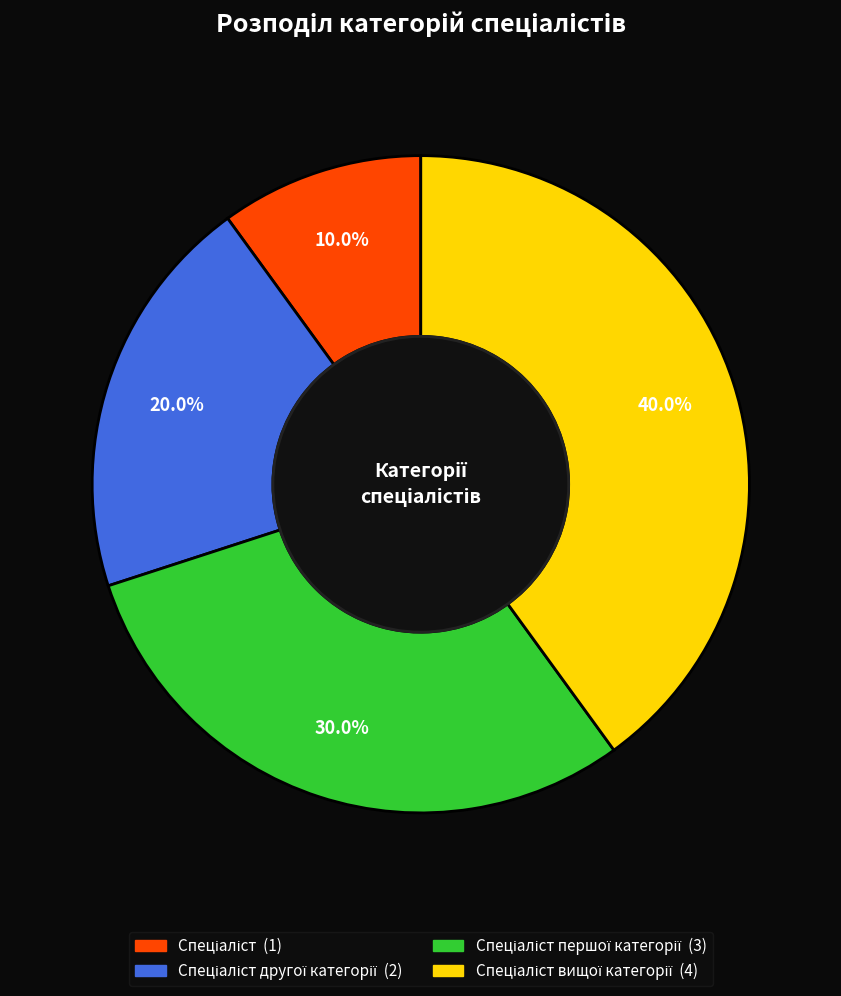

Is there a majority slice in this chart?

No